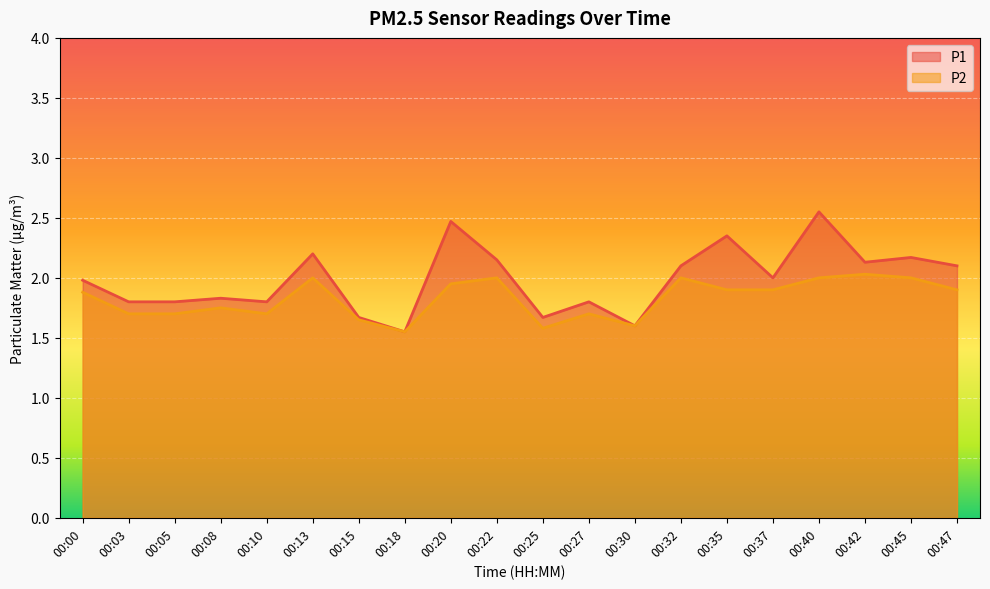

Between 00:08 and 00:15, which series saw the biggest shift?

P1